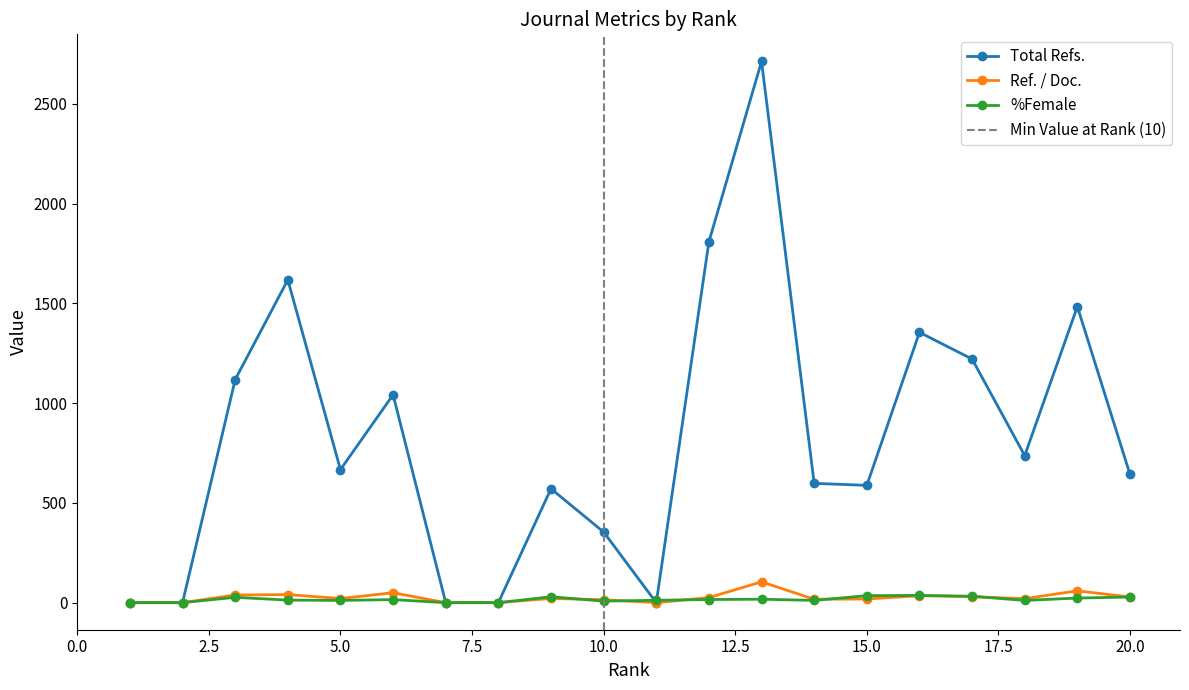

Where does the Ref. / Doc. series first go above 21?

3